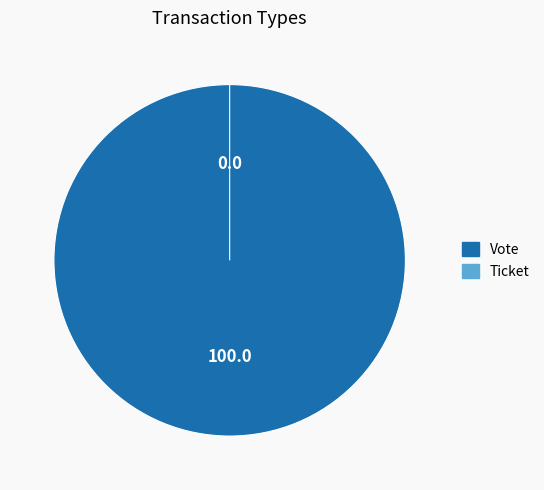

How many slices are in this pie chart?

2